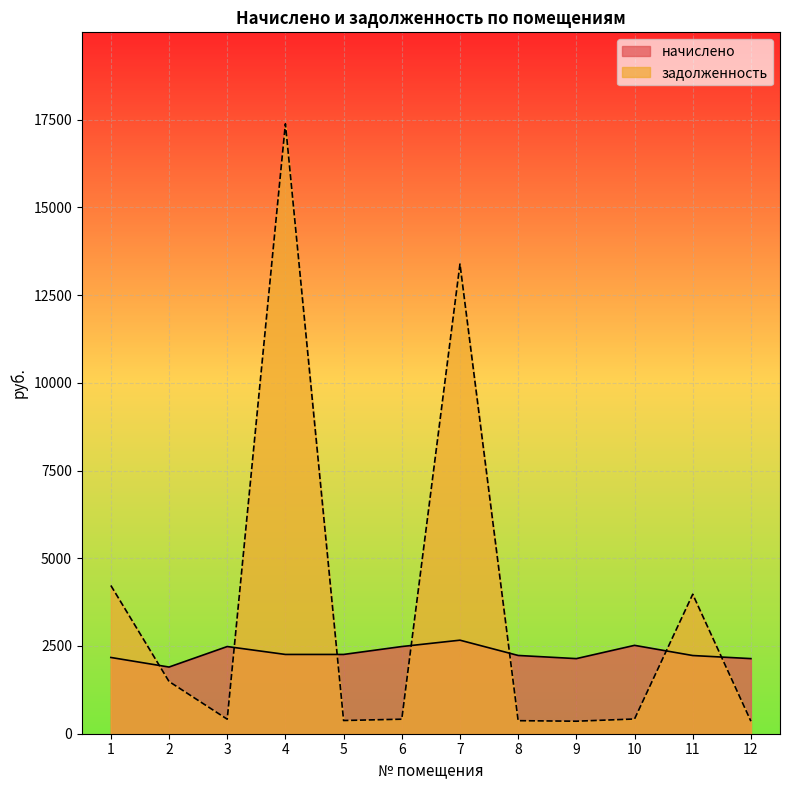

What is the spread (max minus min) of values at 9?

1783.7